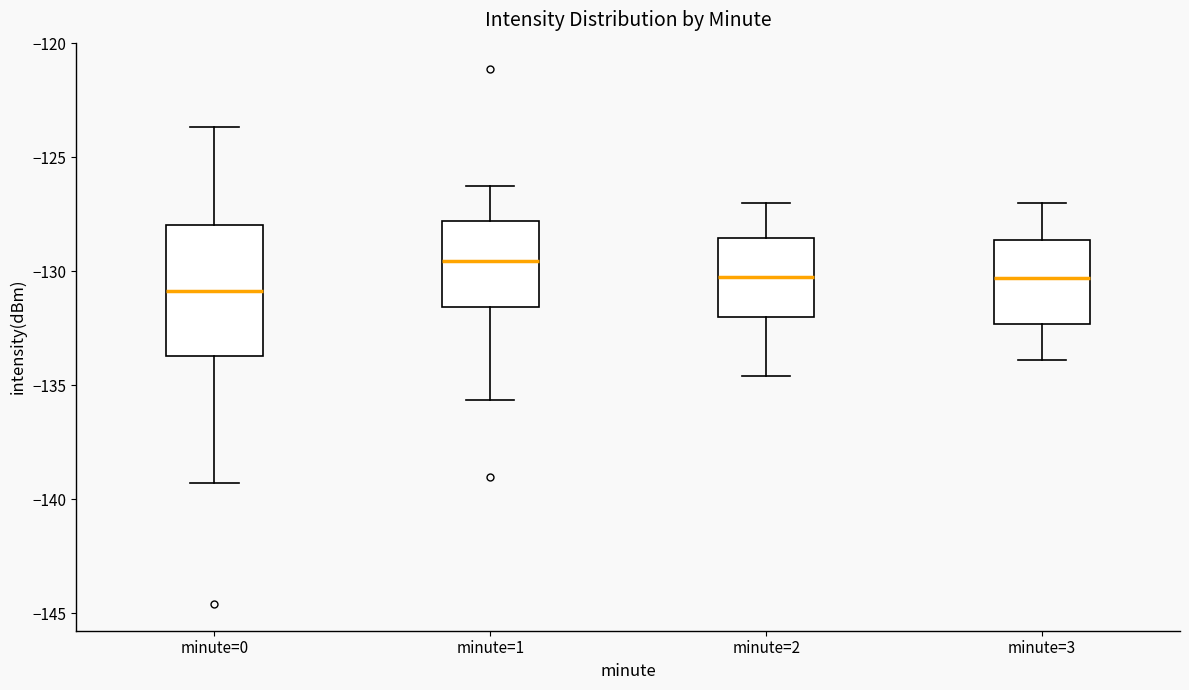

Reading left to right, read every box against the y-axis: the position of its median line, the range the box covers, and the ends of its whiskers. The values are not printed on the chart, so give them approximately, as read against the axis.

minute=0: median -131.0, box -133.5 to -128.0, whiskers -139.5 to -123.5
minute=1: median -129.5, box -131.5 to -128.0, whiskers -135.5 to -126.0
minute=2: median -130.0, box -132.0 to -128.5, whiskers -134.5 to -127.0
minute=3: median -130.5, box -132.5 to -128.5, whiskers -134.0 to -127.0